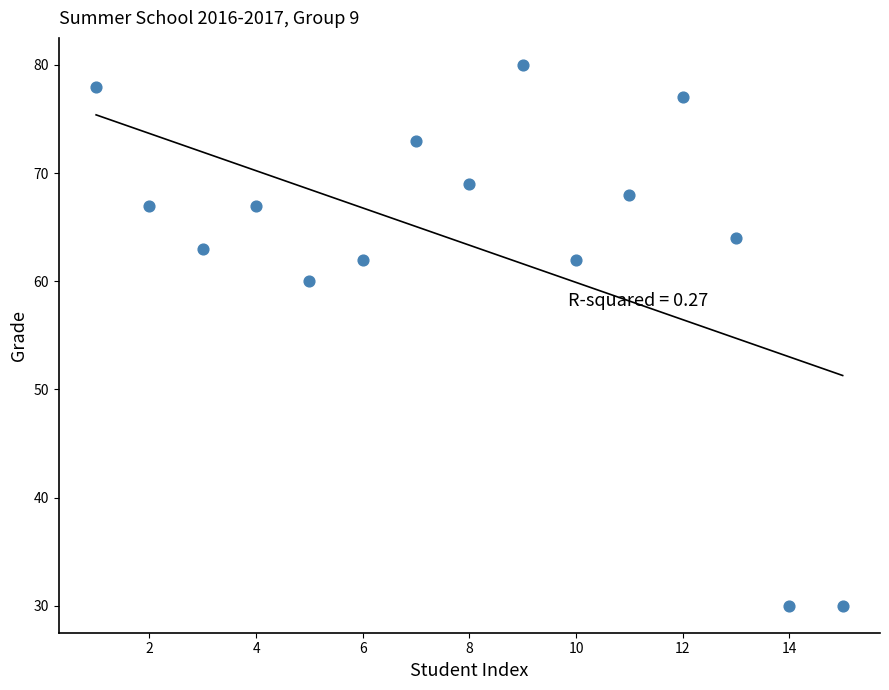

What is the range of X values (max minus min)?

14